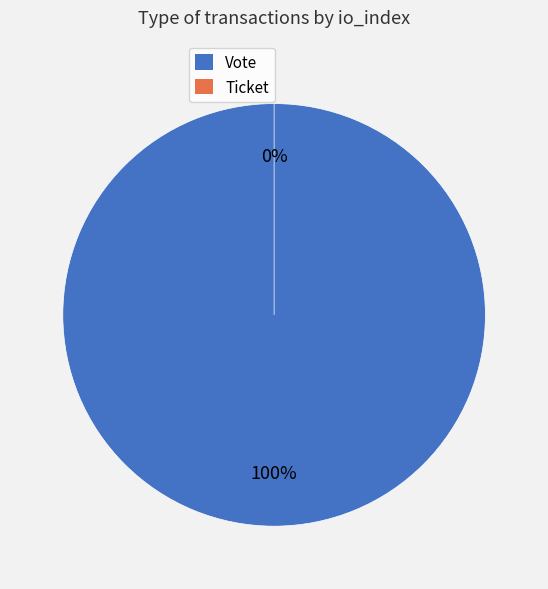

Rank the categories by value from highest to lowest.

Vote, Ticket